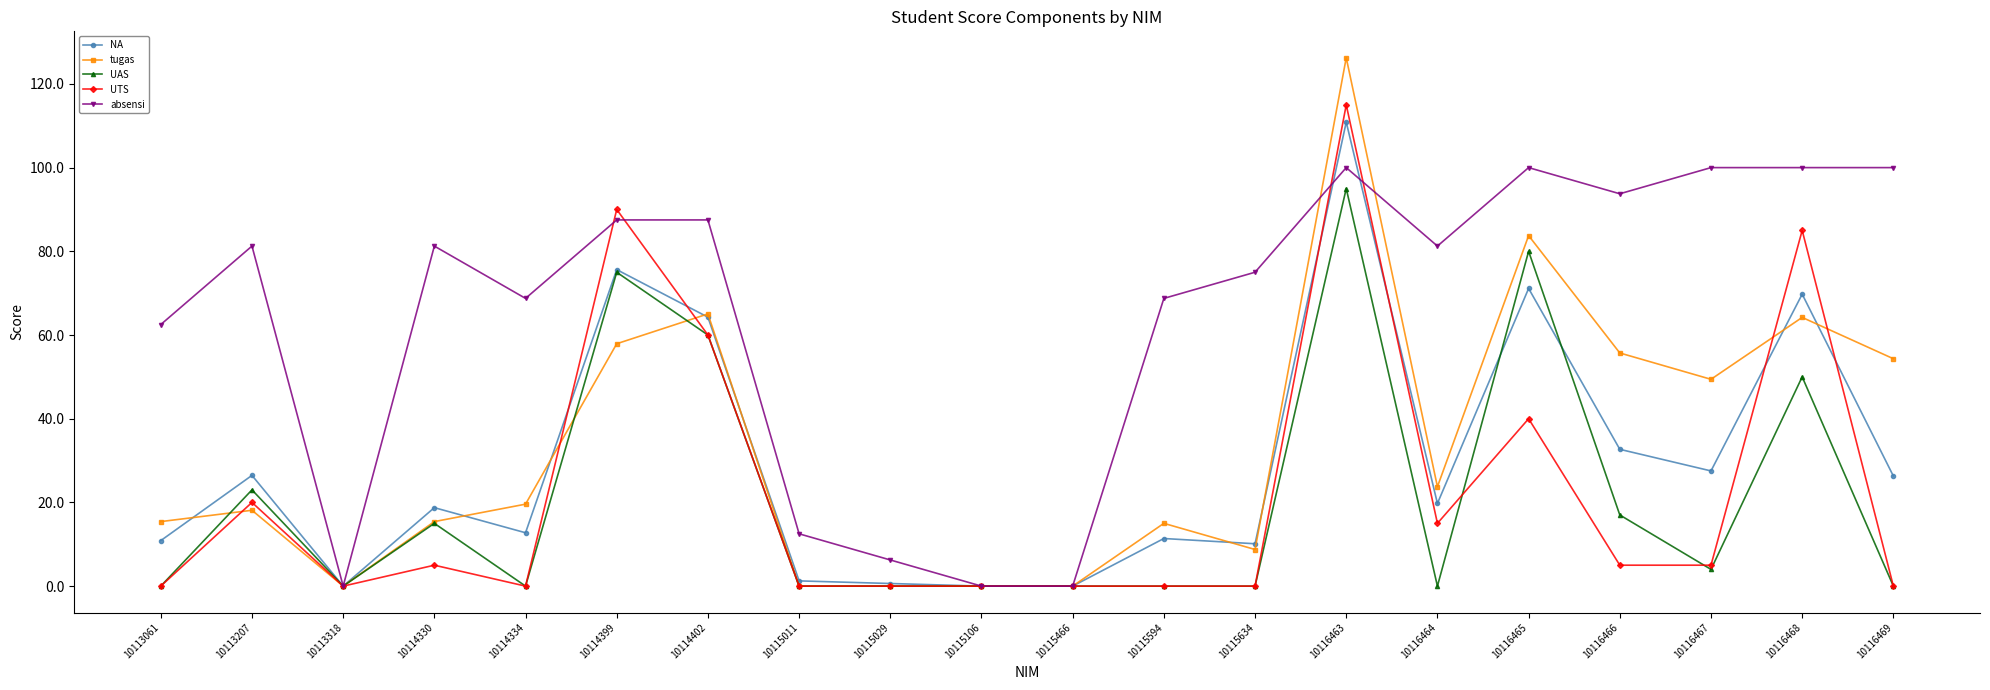

Count the number of categories in the chart.

20